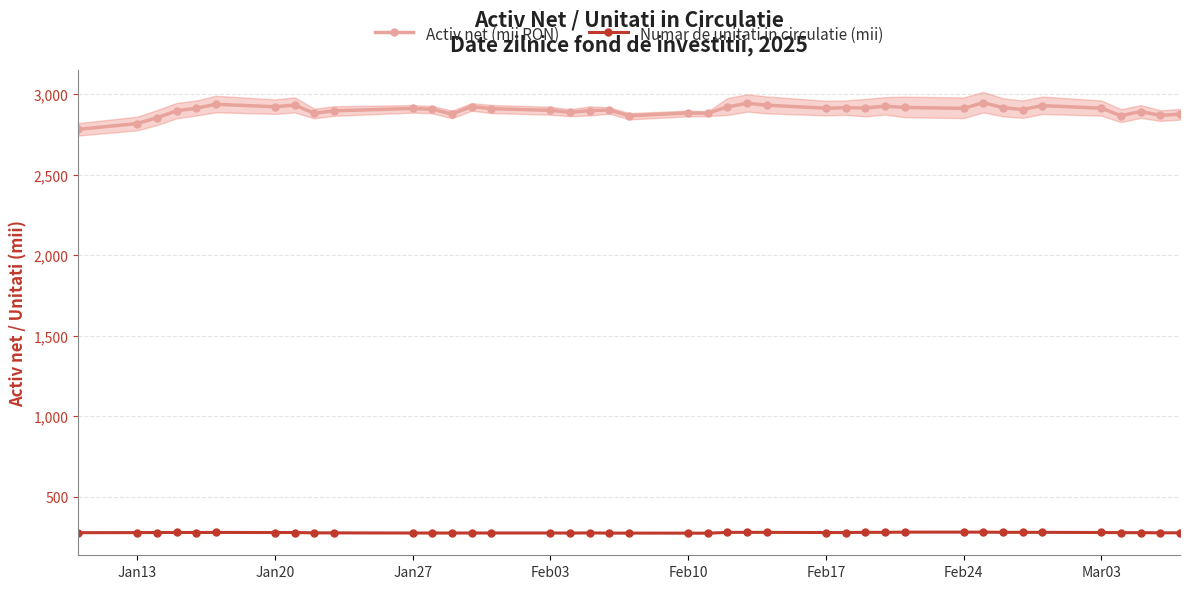

True or false: Numar de unitati in circulatie (mii) and Activ net (mii RON) intersect in this chart.

False